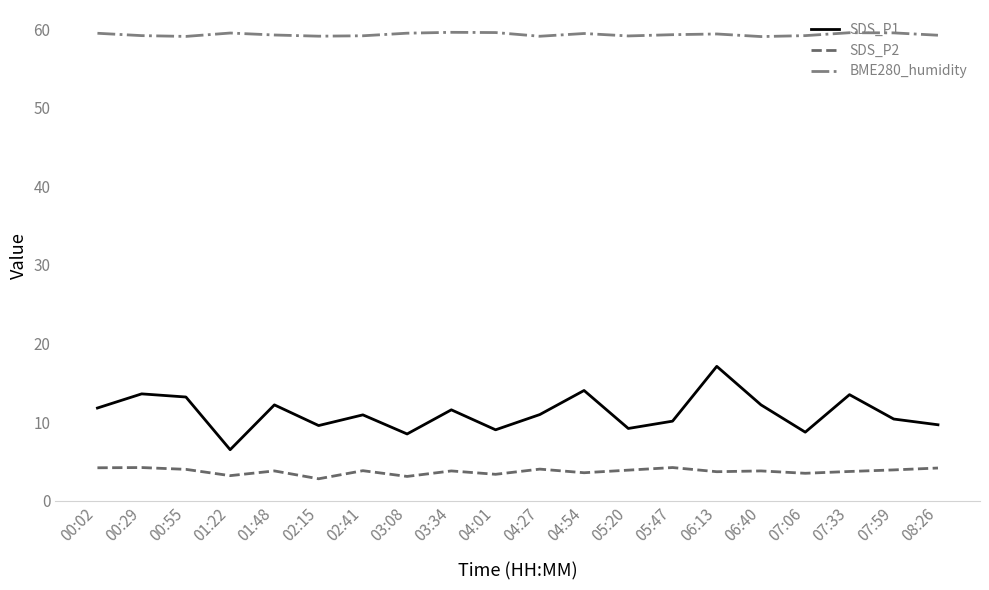

What is the difference between the maximum and minimum values in the SDS_P1 series?

10.6